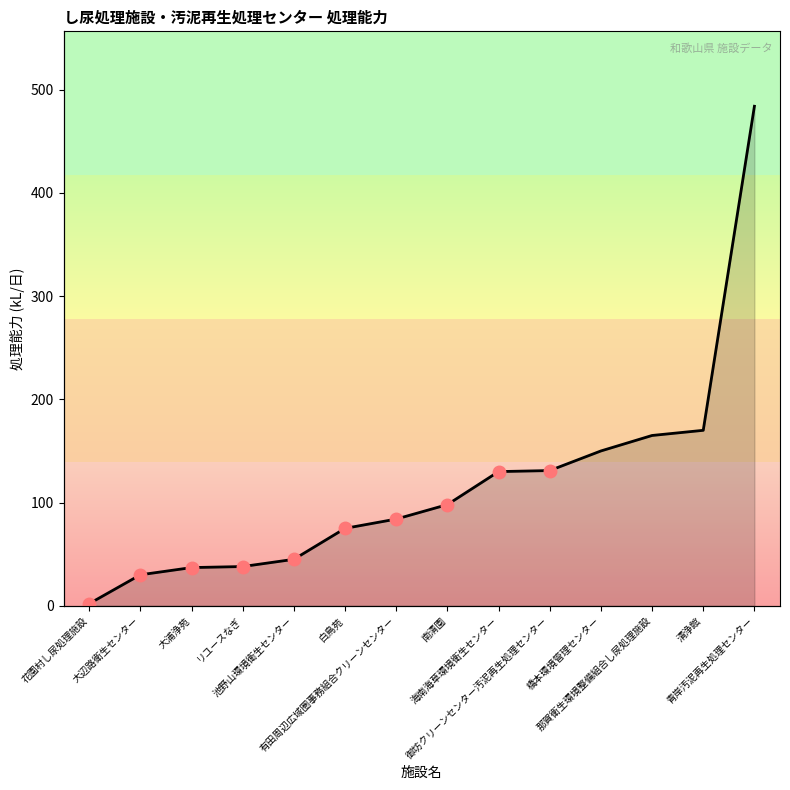

Rank the categories by value from lowest to highest.

花園村し尿処理施設, 大辺路衛生センター, 大浦浄苑, リユースなぎ, 池野山環境衛生センター, 白鳥苑, 有田周辺広域圏事務組合クリーンセンター, 南清園, 海南海草環境衛生センター, 御坊クリーンセンター汚泥再生処理センター, 橋本環境管理センター, 那賀衛生環境整備組合し尿処理施設, 清浄館, 青岸汚泥再生処理センター